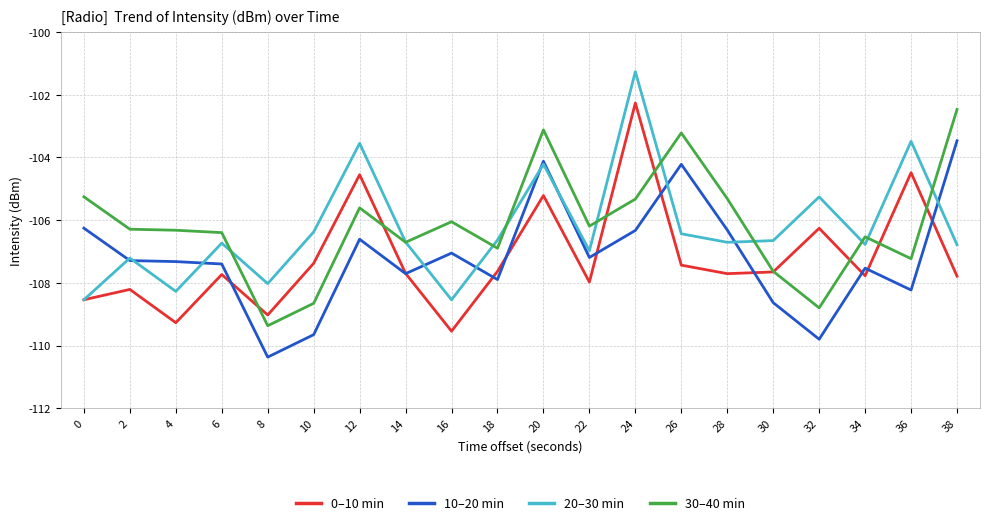

What are all the series names shown in the legend?

0–10 min, 10–20 min, 20–30 min, 30–40 min